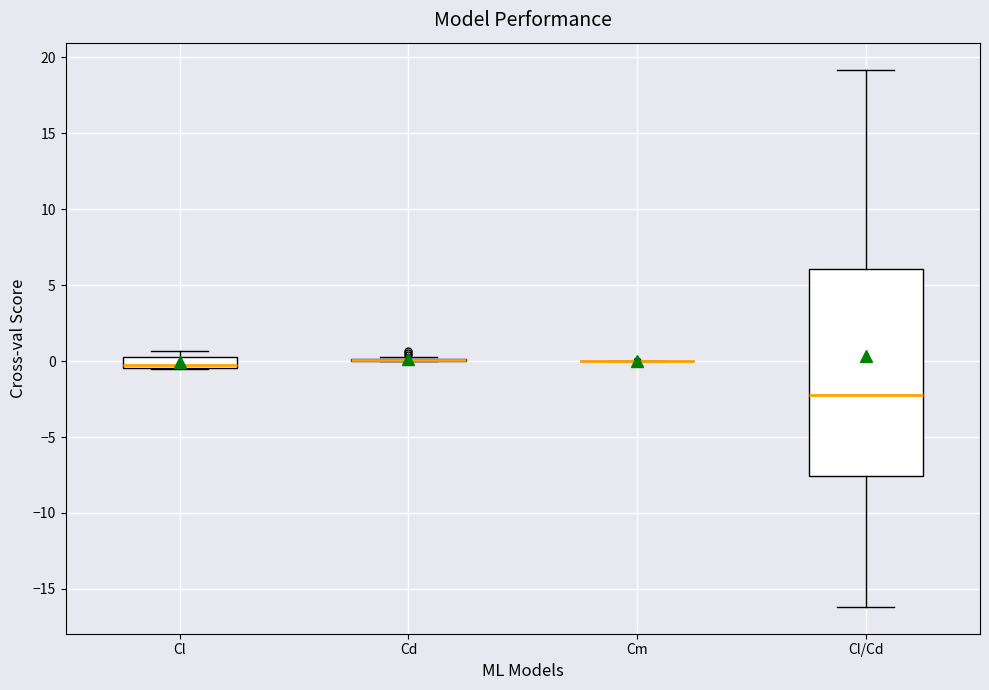

Comparing the boxes themselves (not the whiskers), which one is the tallest?

Cl/Cd